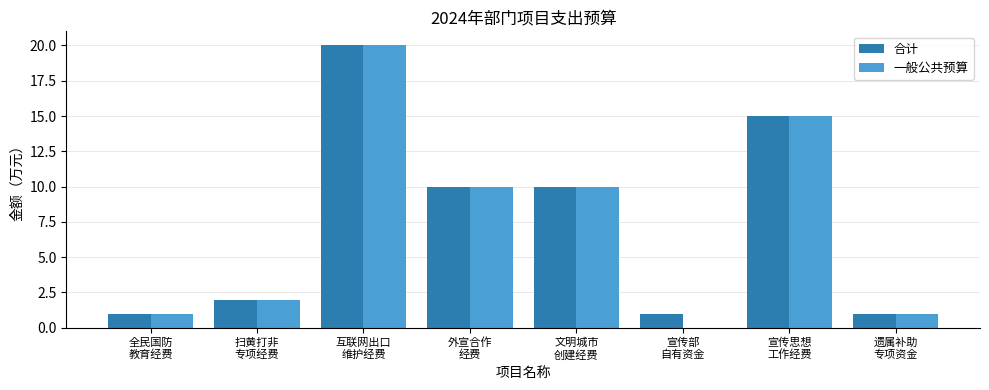

What is the total value across all series at 文明城市
创建经费?

20.0